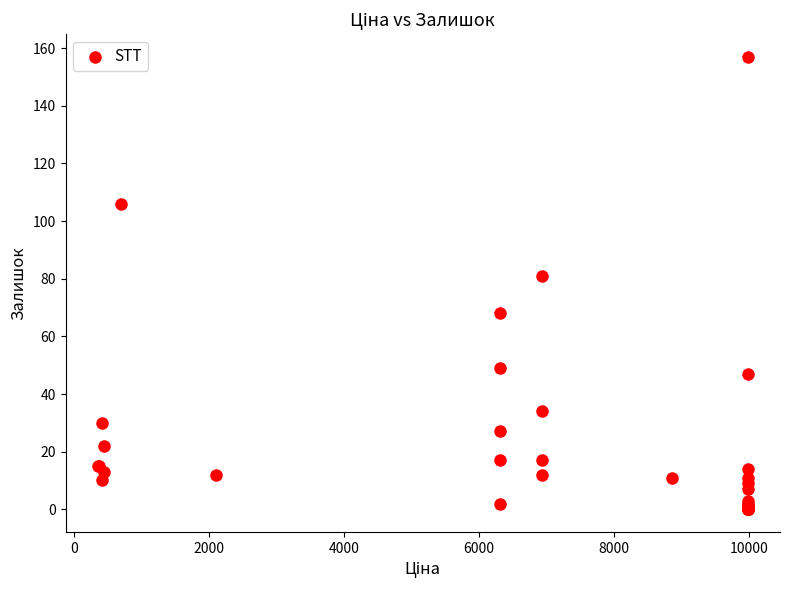

What Y value in the scatter plot is closest to 78?

81